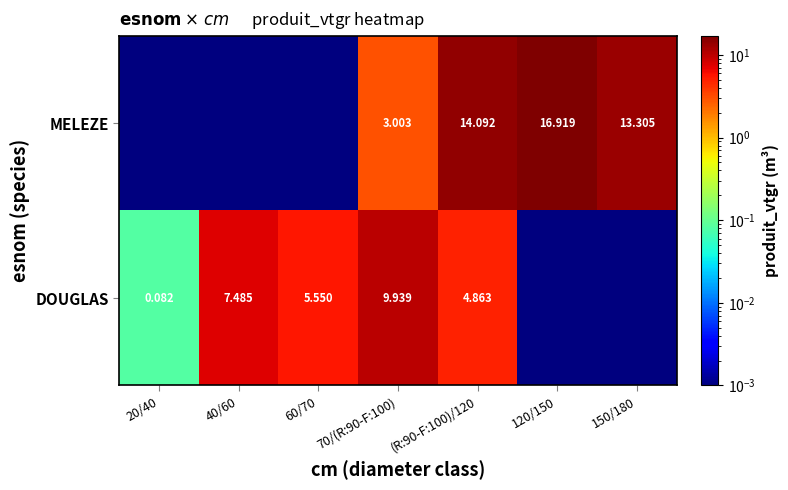

Rank the series at (R:90-F:100)/120 from lowest to highest value.

DOUGLAS, MELEZE